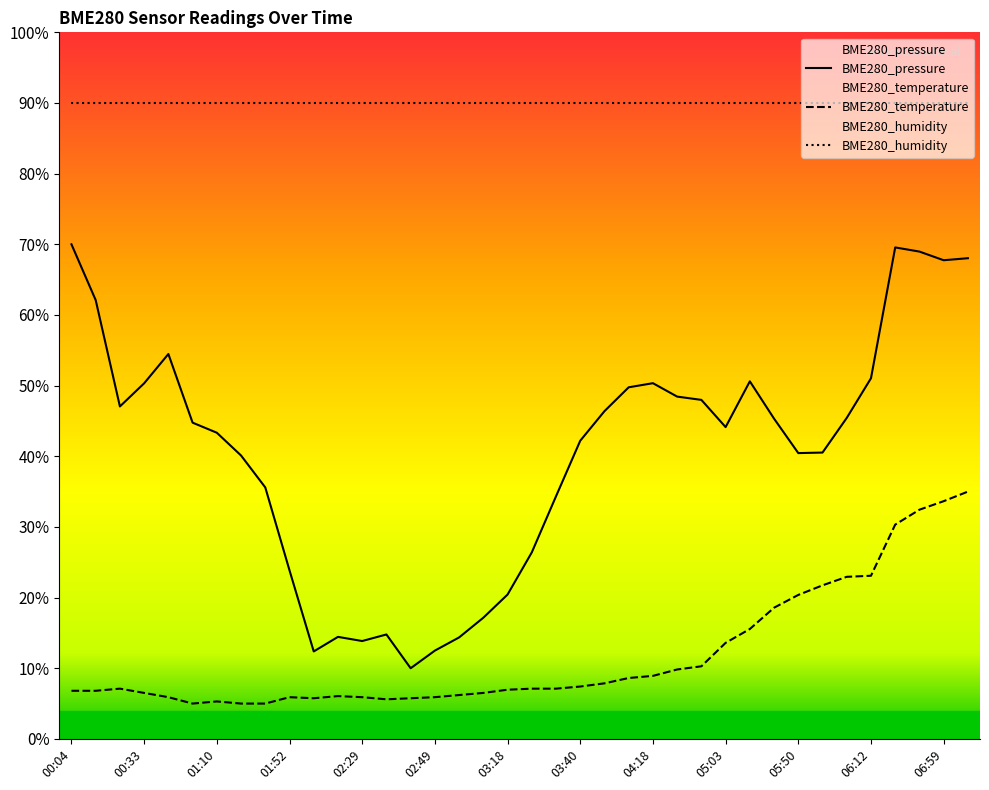

True or false: BME280_pressure and BME280_temperature cross at least once.

False